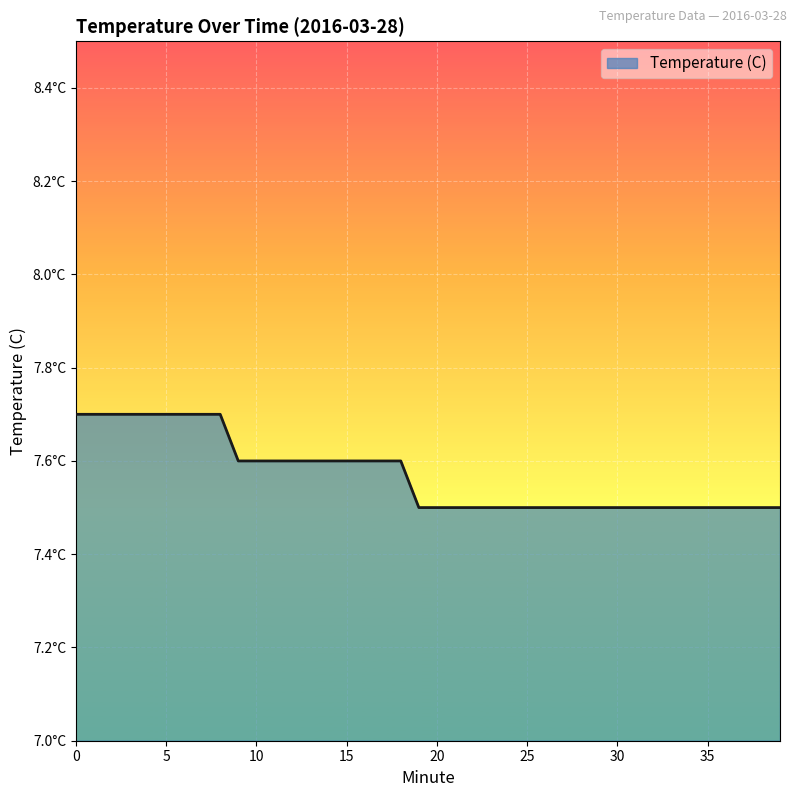

Reading right to left, transcribe all the data shown in this chart.

39=7.5	38=7.5	37=7.5	36=7.5	35=7.5	34=7.5	33=7.5	32=7.5	31=7.5	30=7.5	29=7.5	28=7.5	27=7.5	26=7.5	25=7.5	24=7.5	23=7.5	22=7.5	21=7.5	20=7.5	19=7.5	18=7.6	17=7.6	16=7.6	15=7.6	14=7.6	13=7.6	12=7.6	11=7.6	10=7.6	9=7.6	8=7.7	7=7.7	6=7.7	5=7.7	4=7.7	3=7.7	2=7.7	1=7.7	0=7.7